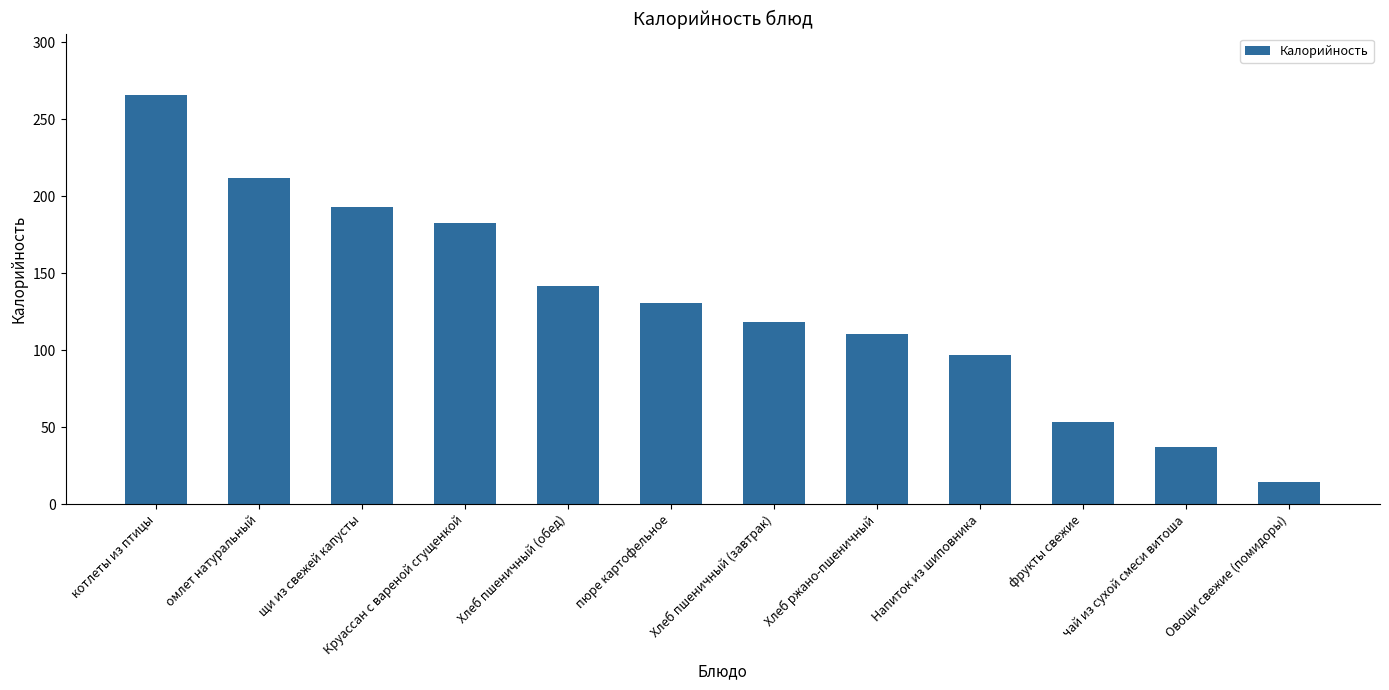

Reading left to right, what are all the values shown in this chart?

265.7	212.0	192.7	182.5	141.6	130.8	118.0	110.6	96.7	53.3	37.0	14.4